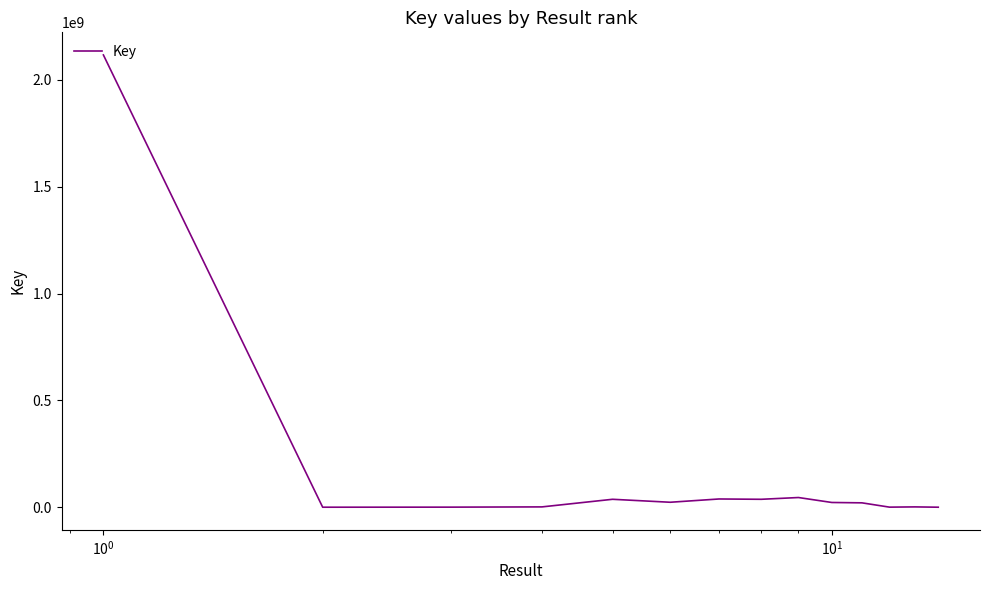

What is the difference between the maximum and minimum values?

2117130393